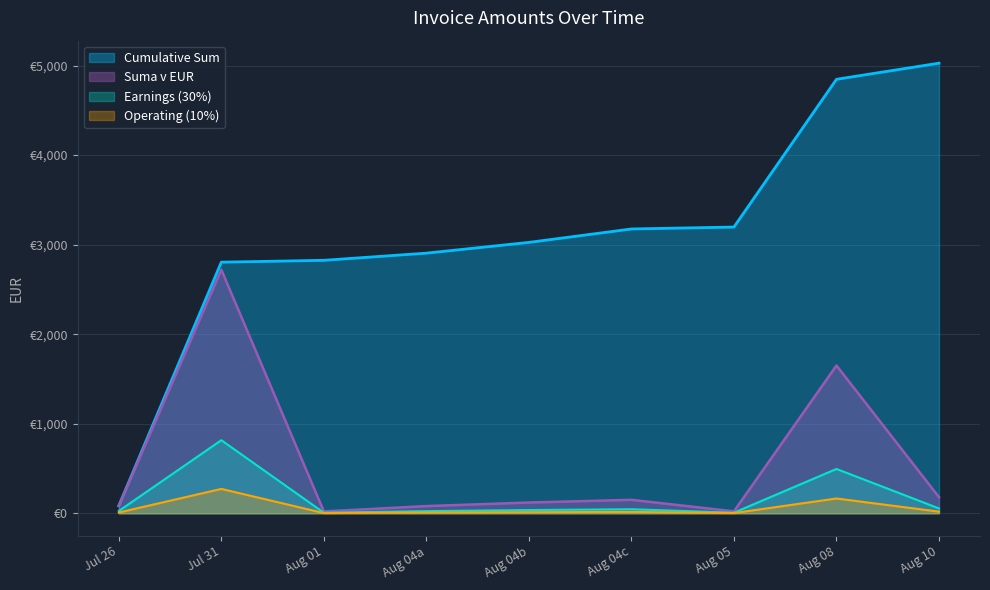

What are all the series names shown in the legend?

Cumulative Sum, Suma v EUR, Earnings (30%), Operating (10%)